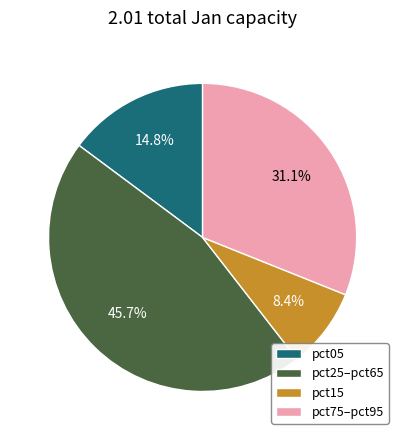

Do pct05 and pct75–pct95 together represent more than half of the pie?

No